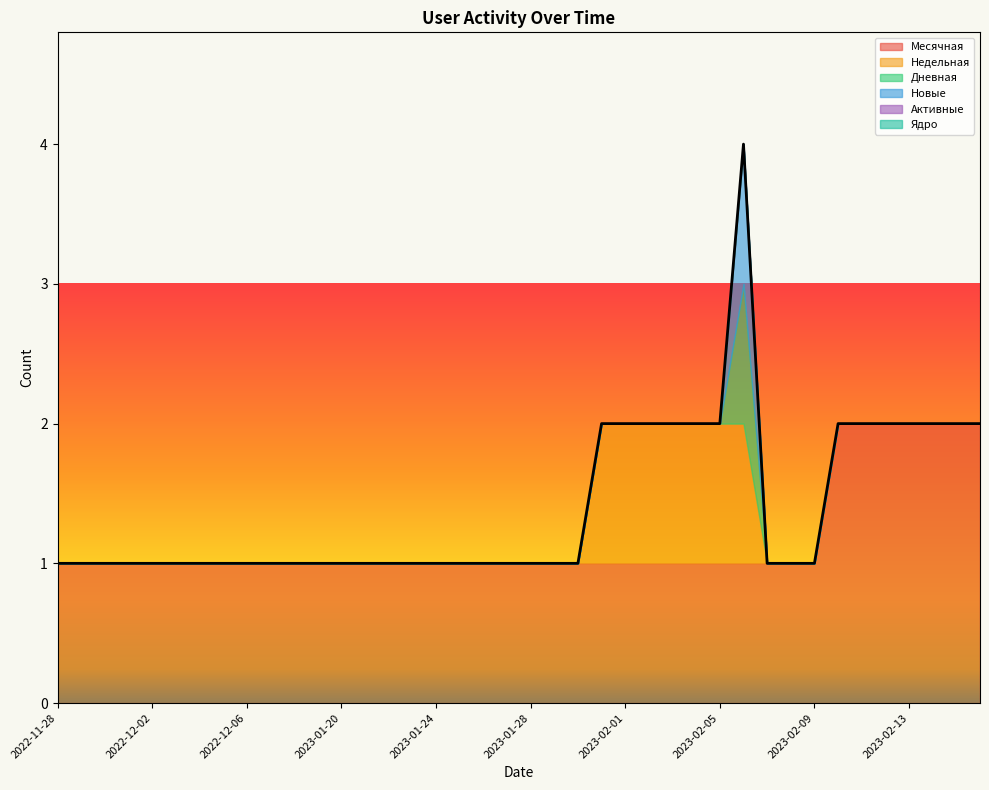

True or false: Дневная has more than 2 interior local peaks.

False